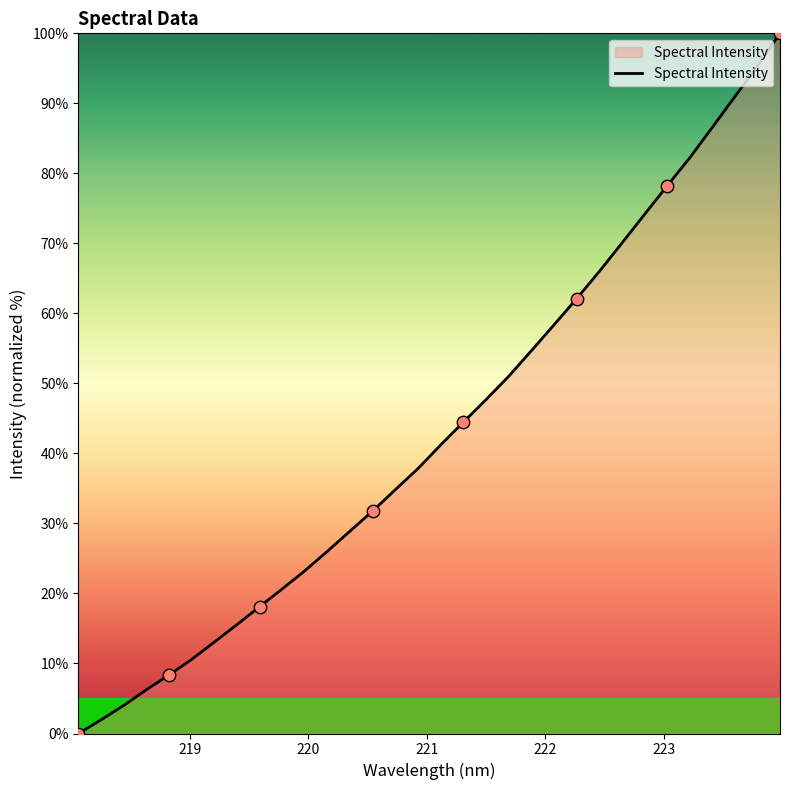

What is the difference between the maximum and minimum values?

100.0